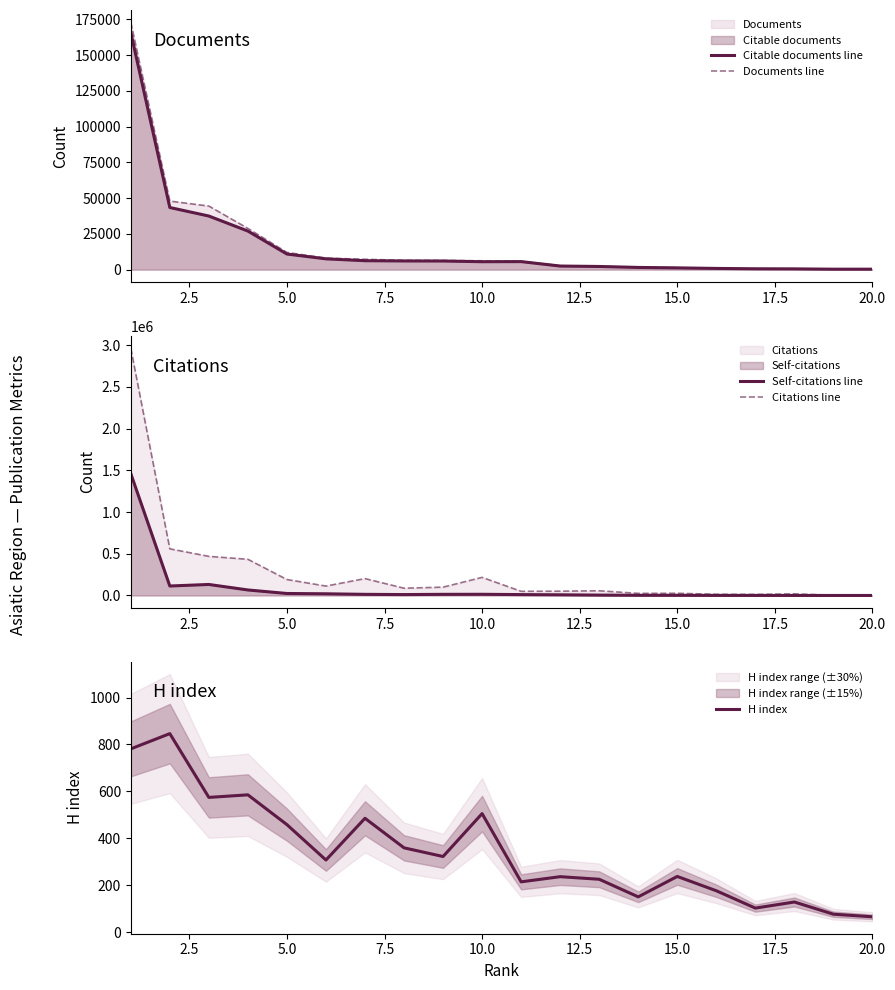

Does the chart have visible grid lines?

No